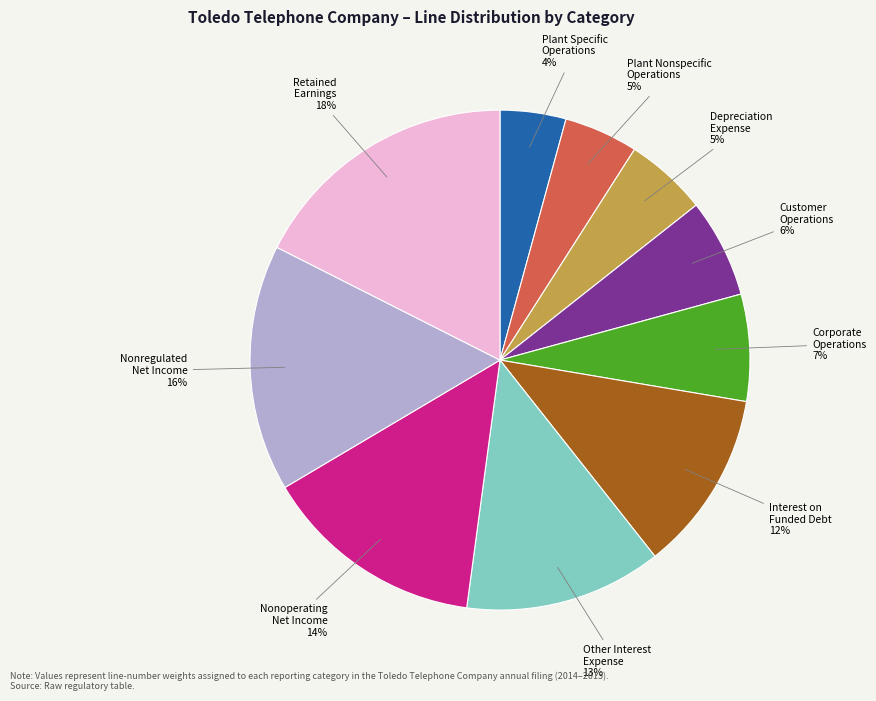

Which has a higher value, Nonoperating Net Income or Corporate Operations?

Nonoperating Net Income